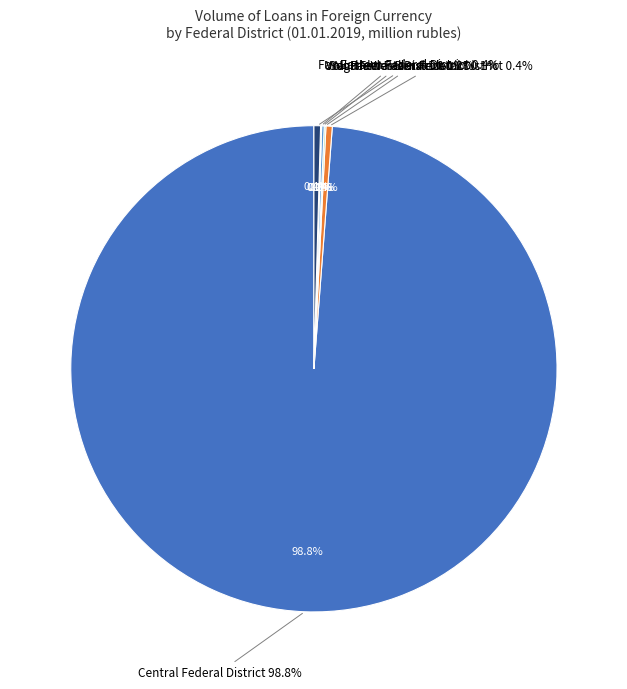

Does Central Federal District account for over 50% of the chart?

Yes